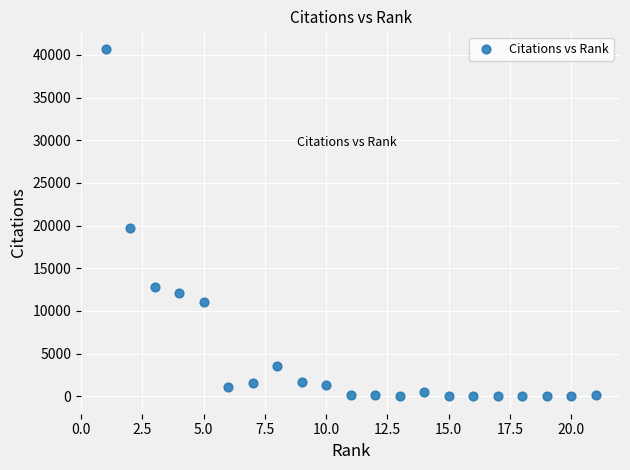

What is the range of Y values (max minus min)?

40713